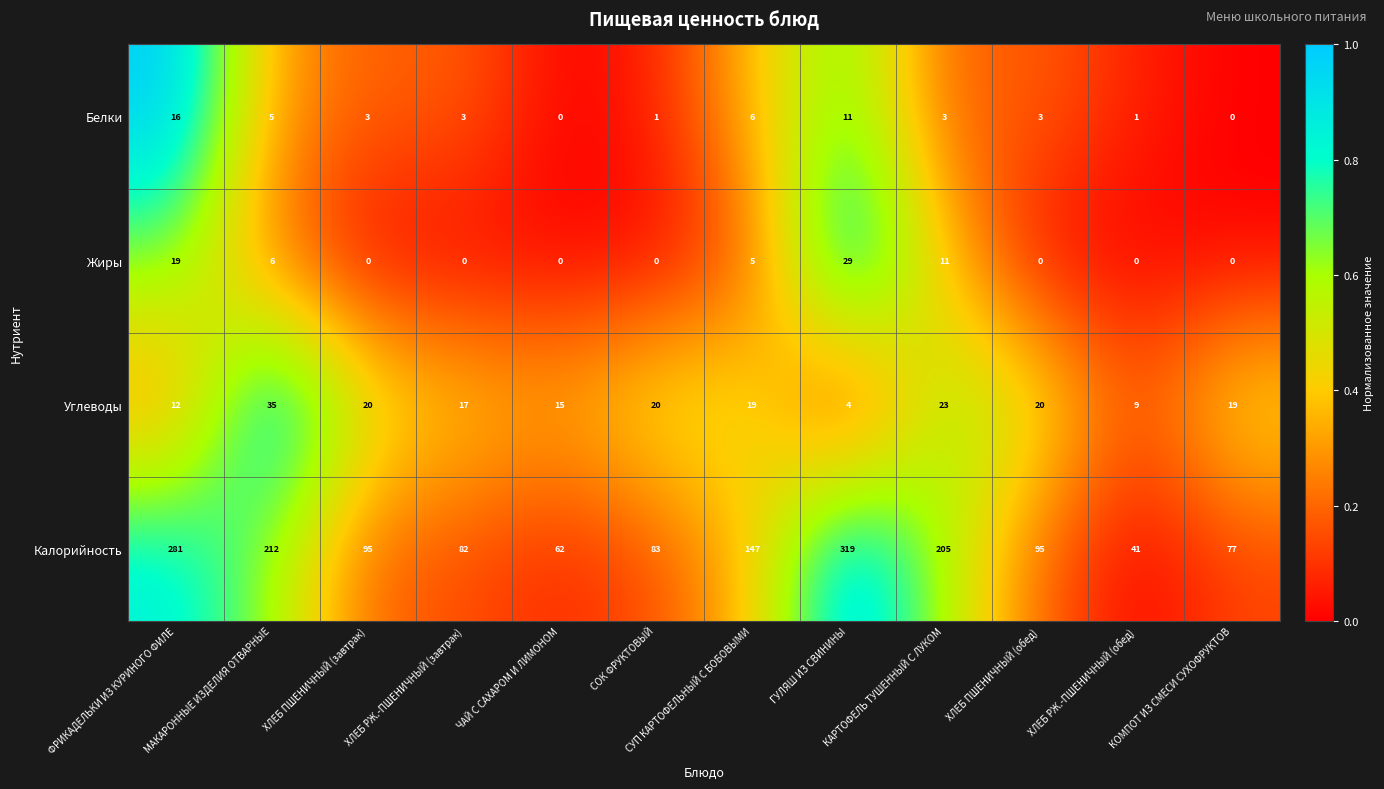

What is the sum of the Калорийность values at СУП КАРТОФЕЛЬНЫЙ С БОБОВЫМИ and МАКАРОННЫЕ ИЗДЕЛИЯ ОТВАРНЫЕ?

359